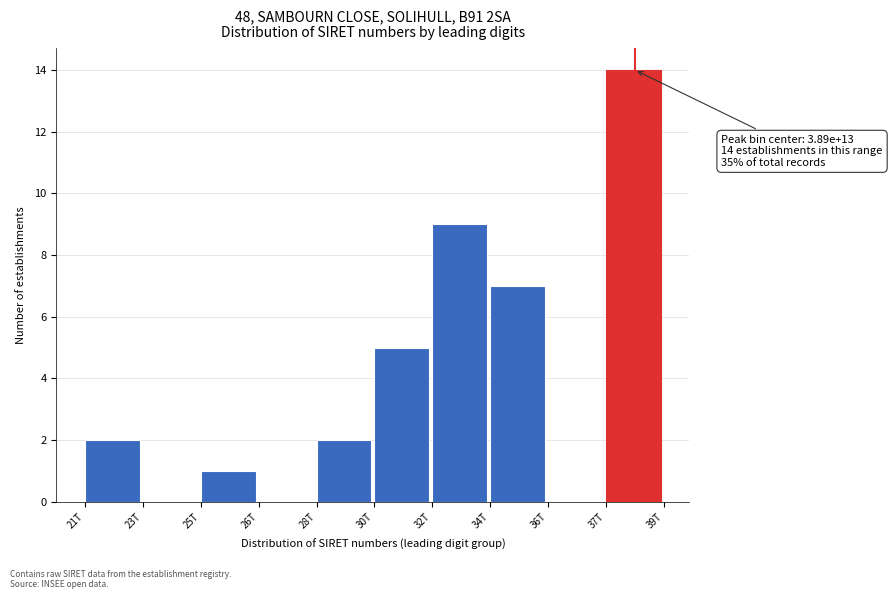

Reading left to right, extract all data points from this chart.

21T=2	23T=0	25T=1	26T=0	28T=2	30T=5	32T=9	34T=7	36T=0	37T=14